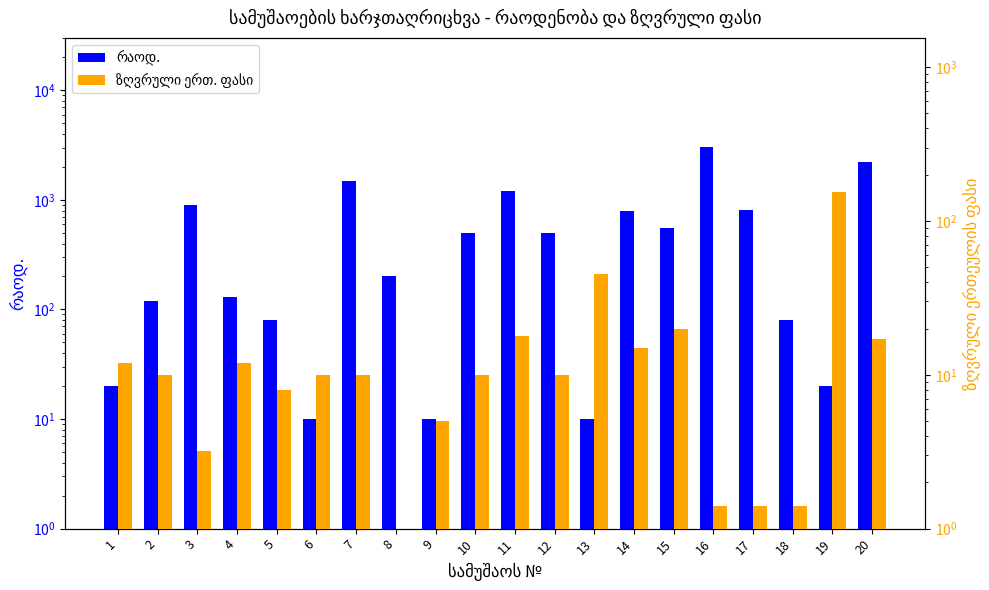

What is the lowest value of the რაოდ. series?

10.0